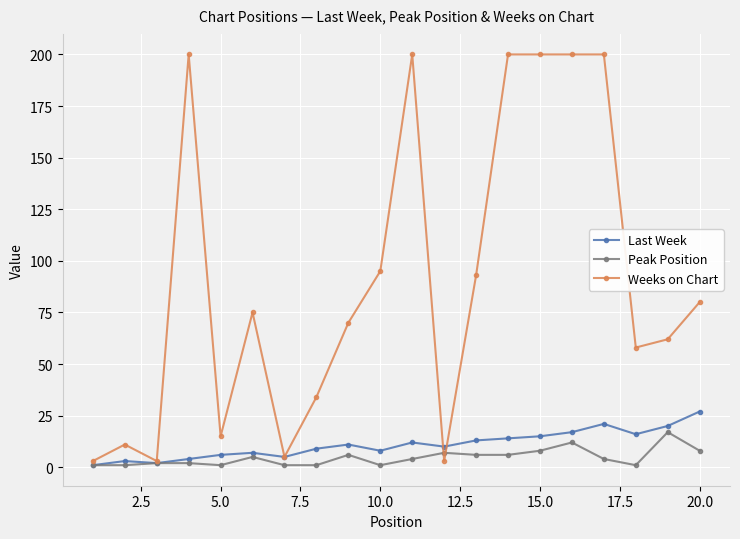

Which series has the widest spread of values?

Weeks on Chart